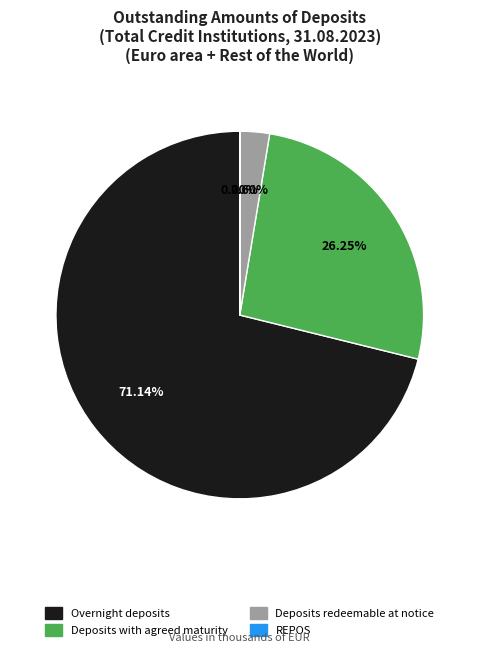

Which slice is the largest?

Overnight deposits